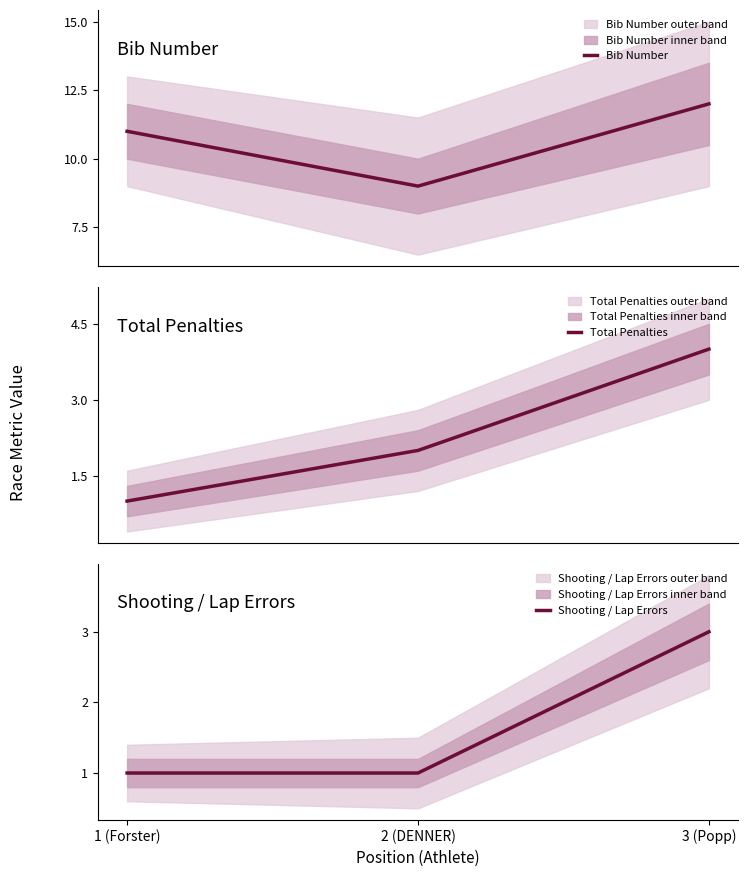

What is the spread (max minus min) of values at 3 (Popp)?

9